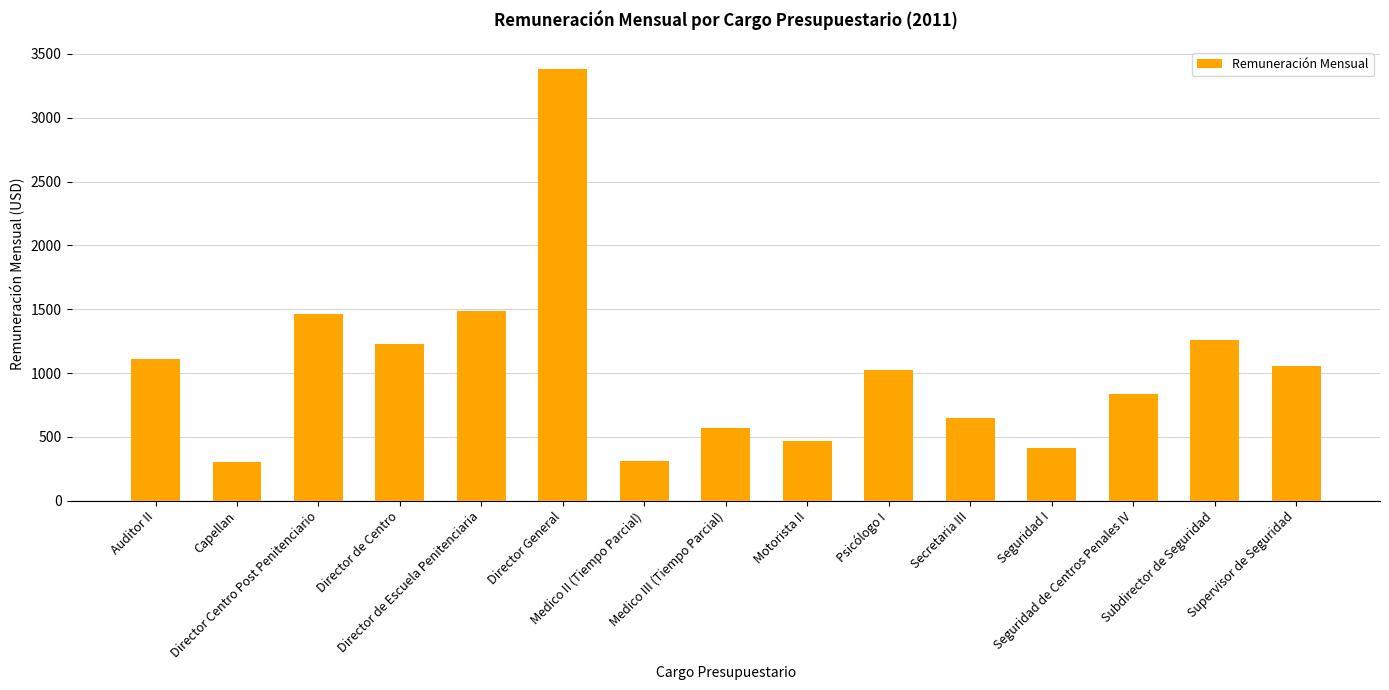

At which category does the chart reach its peak across all series?

Director General